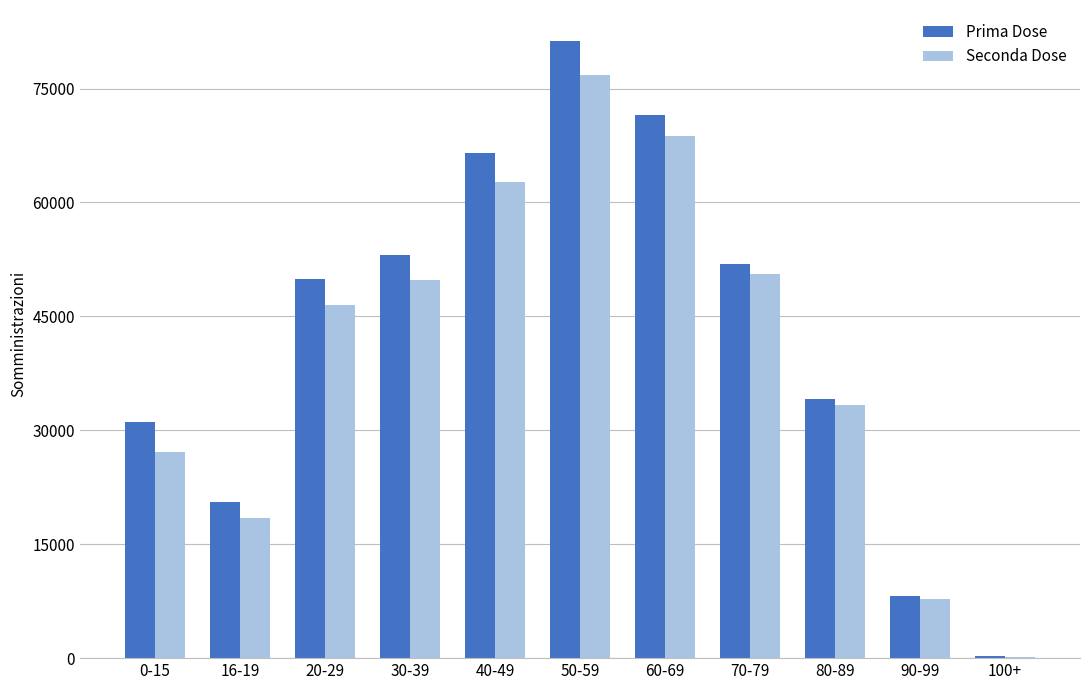

The Prima Dose series shows 53103 at 30-39. True or false?

True